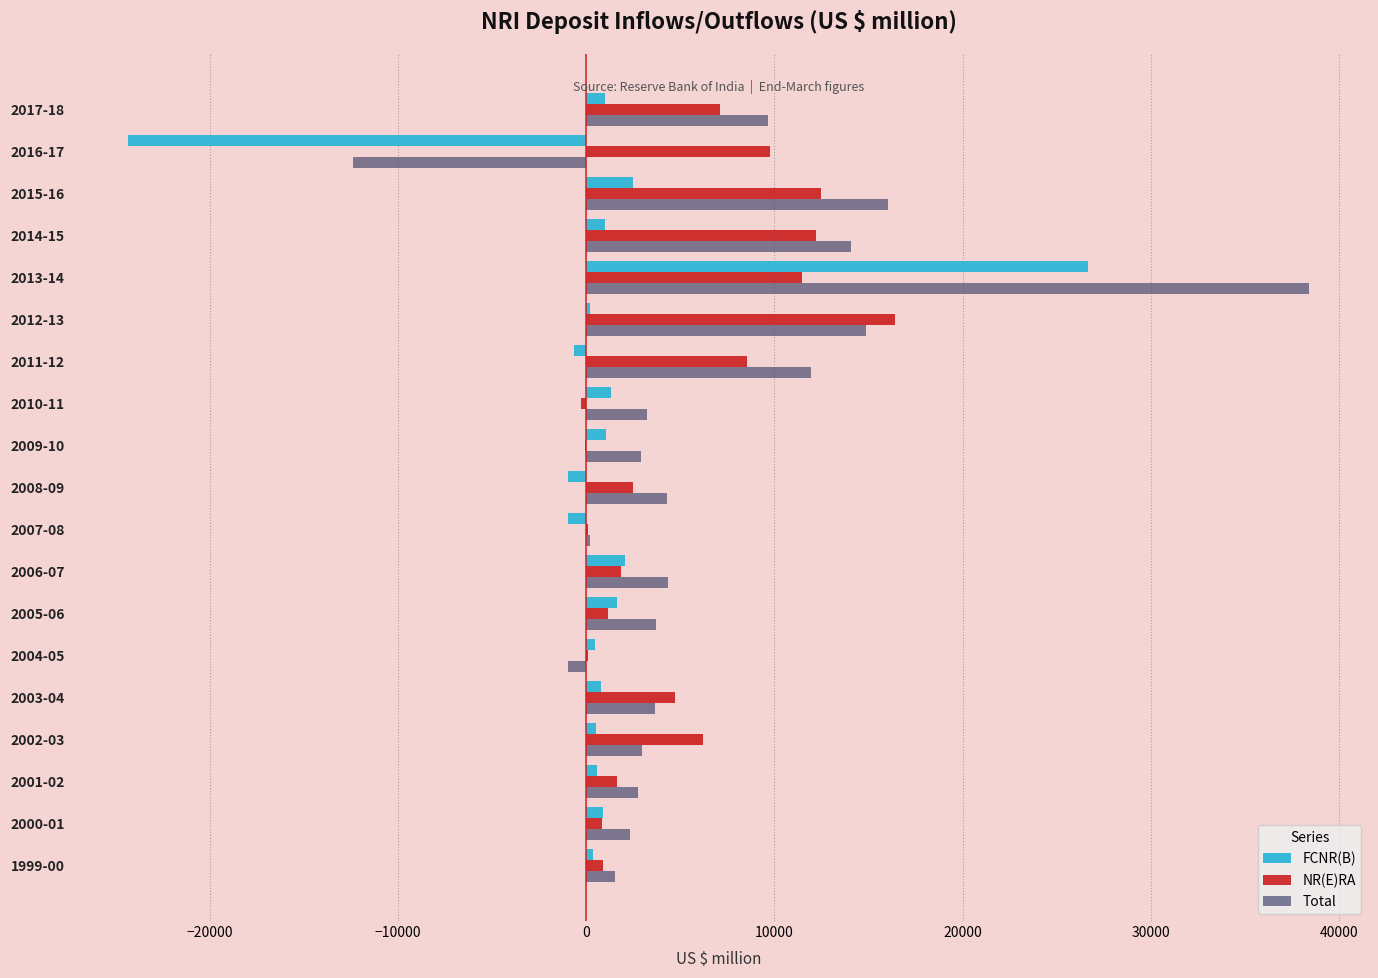

What is the greatest value displayed?

38406.1